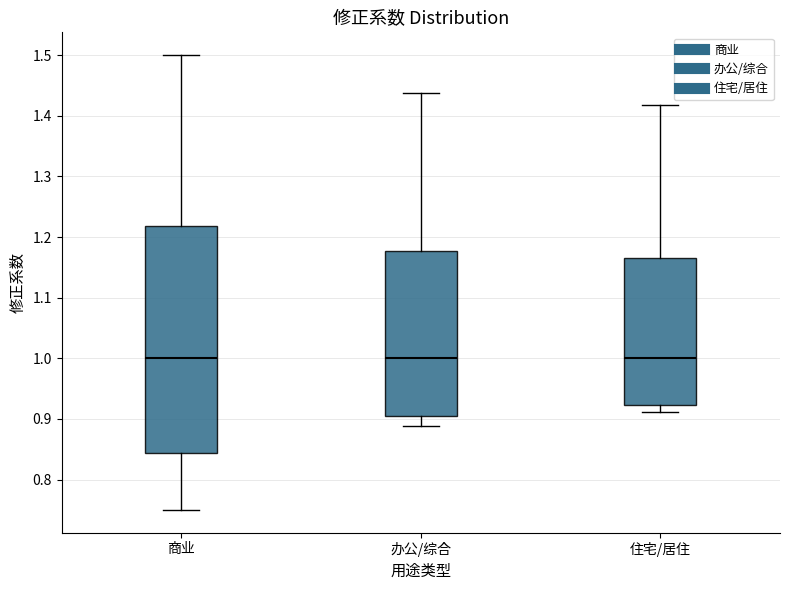

Reading left to right, transcribe this box plot: for each box, give where its median line is, the range the box spans, and where its two whiskers end, as read against the y-axis. The values are not printed on the chart, so give them approximately, as read against the axis.

商业: median 1.00, box 0.84 to 1.22, whiskers 0.75 to 1.50
办公/综合: median 1.00, box 0.91 to 1.18, whiskers 0.89 to 1.44
住宅/居住: median 1.00, box 0.92 to 1.17, whiskers 0.91 to 1.42